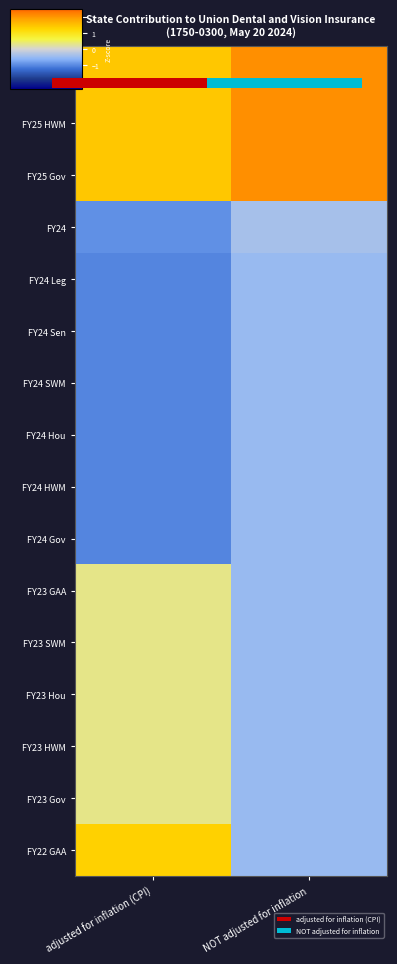

At which category does the chart reach its peak across all series?

NOT adjusted for inflation